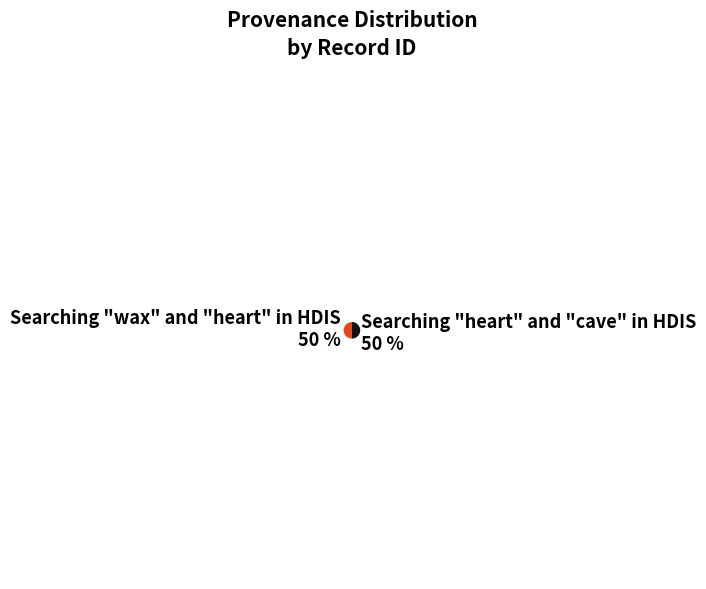

What percentage is the Searching "wax" and "heart" in HDIS slice, to the nearest percent?

50%